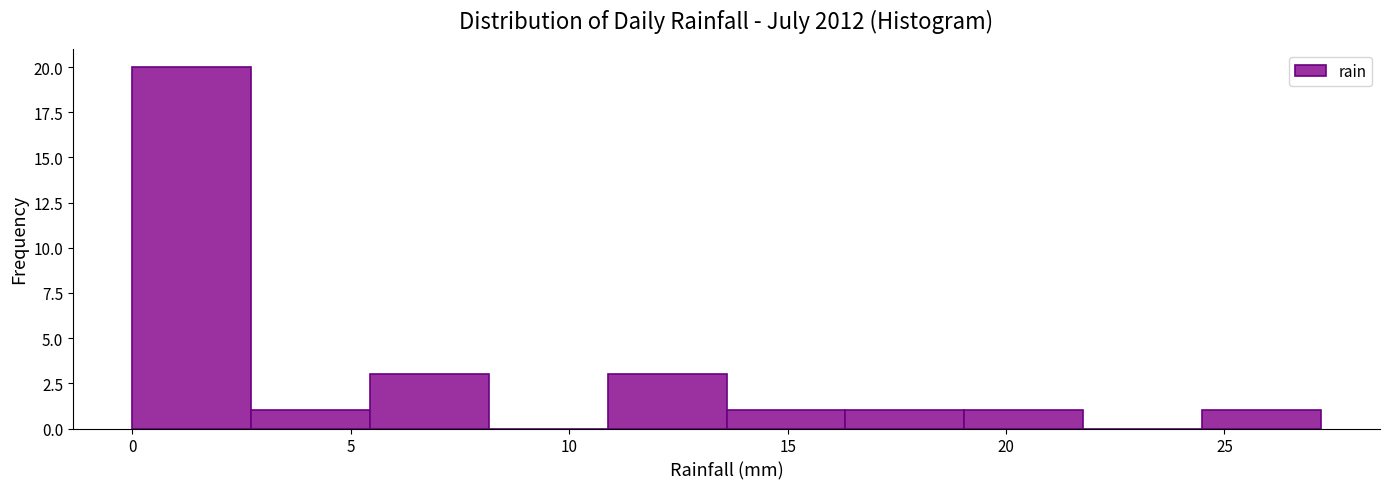

Over which range of the x-axis is the bar tallest?

0.0 to 2.5